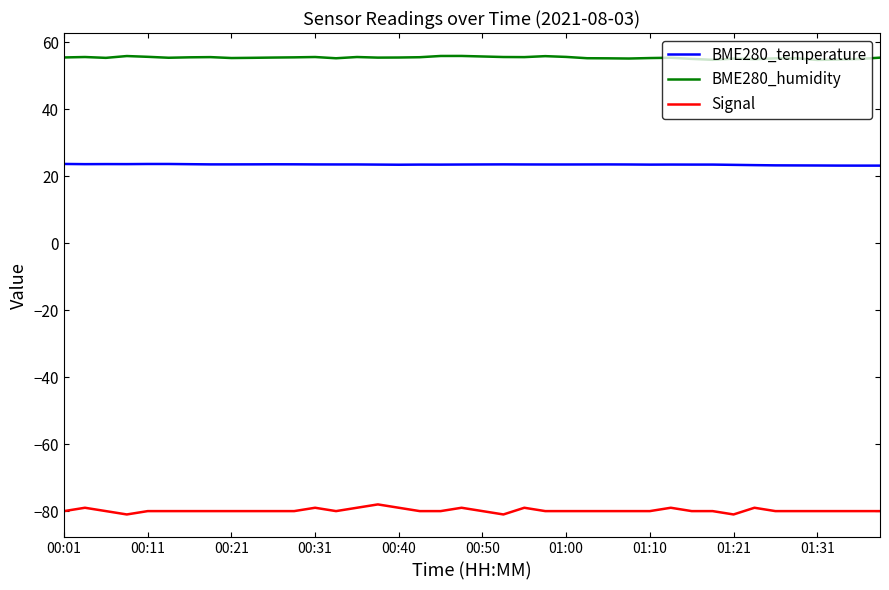

What is the maximum value shown in the chart?

56.0